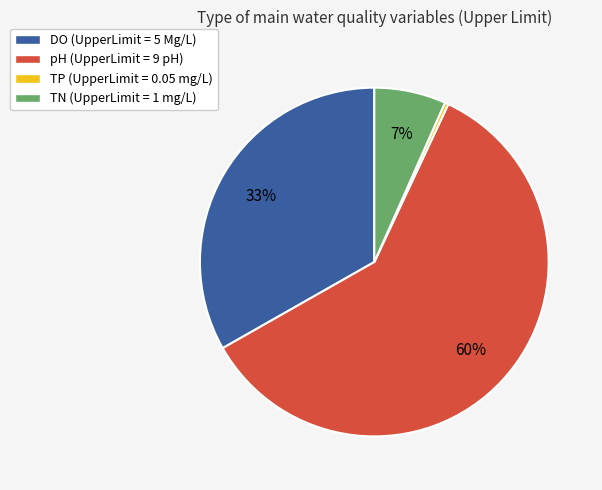

What percentage is the TN slice, to the nearest percent?

7%